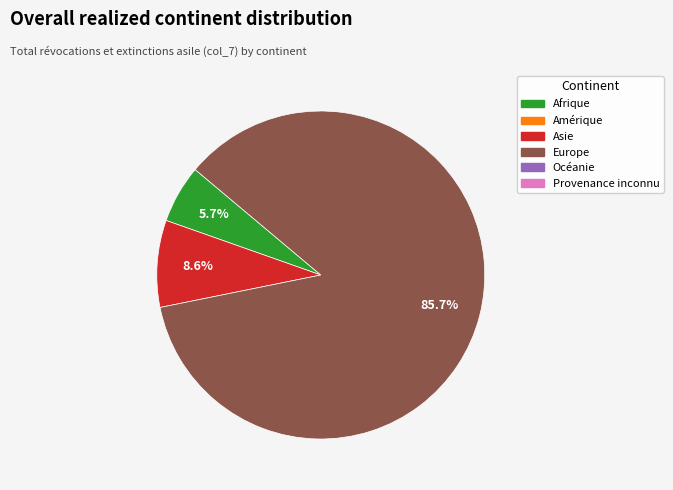

To the nearest percent, what is the difference between the largest and smallest slice percentages?

80%